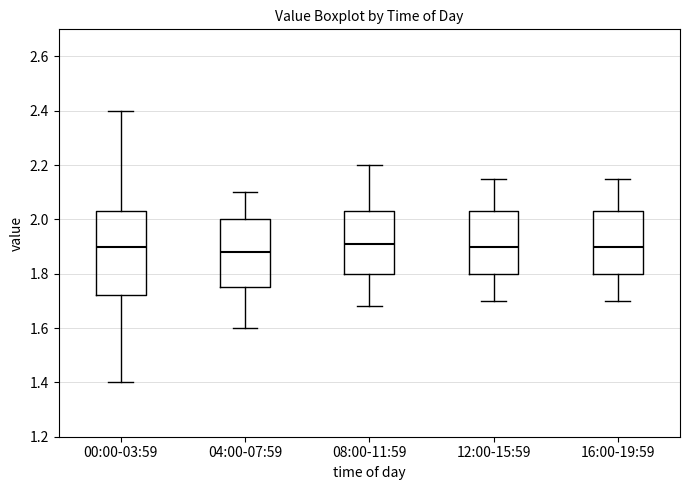

Which box's median line is the lowest?

04:00-07:59